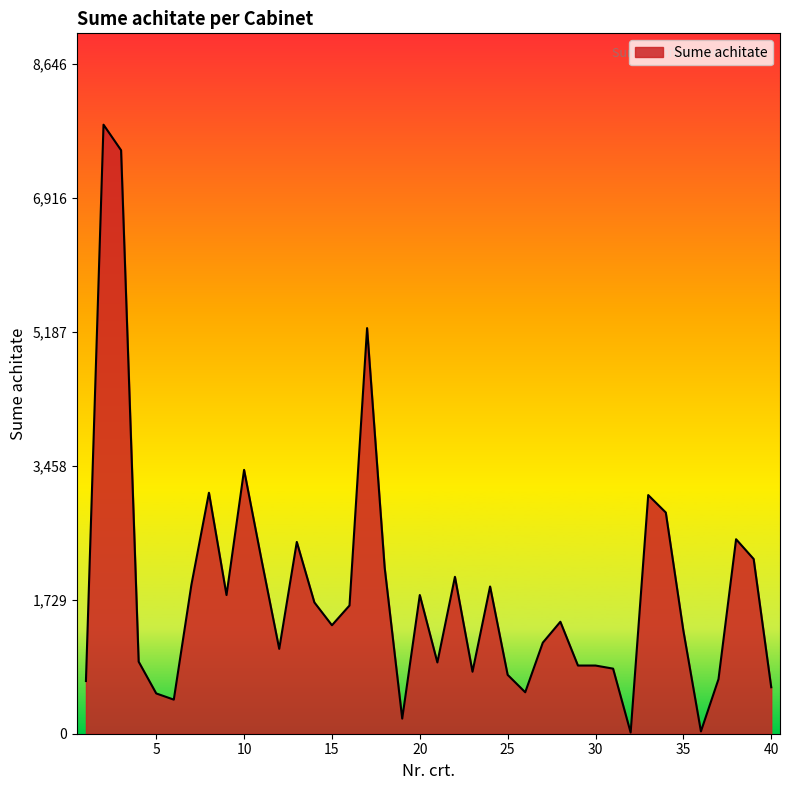

What is the maximum value shown in the chart?

7860